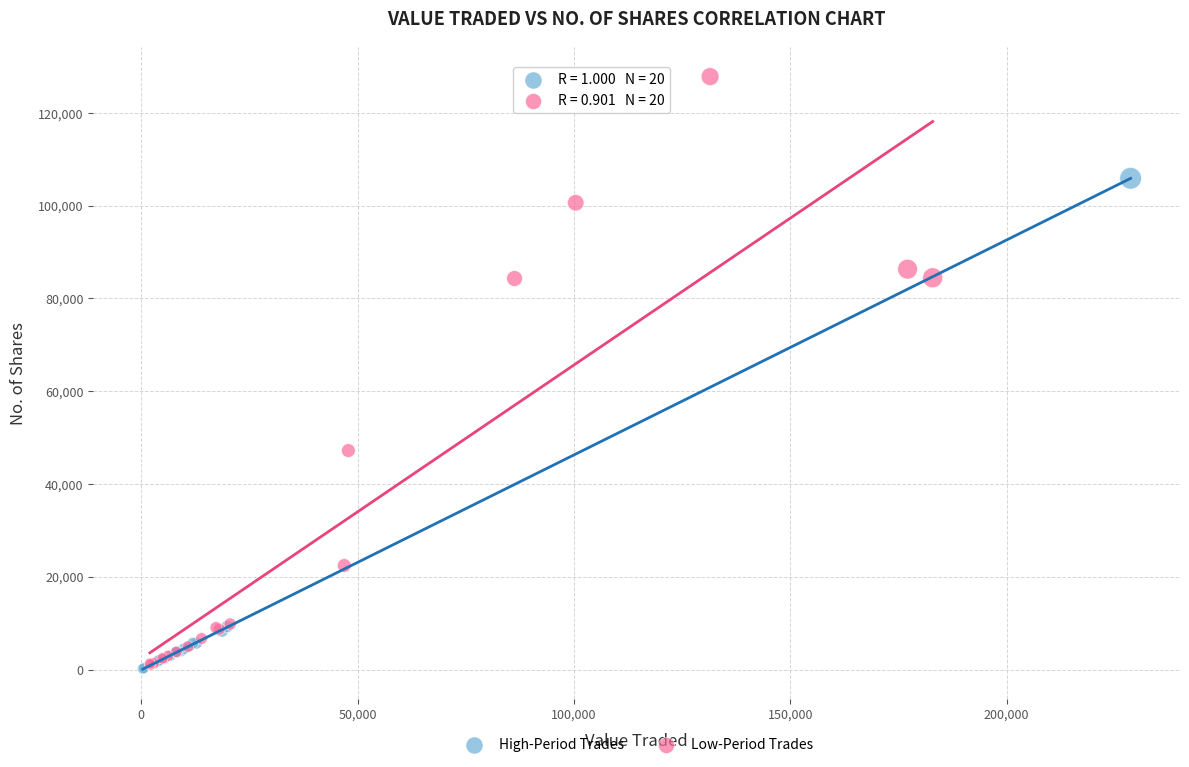

Which series reaches the maximum Y coordinate?

Low-Period Trades